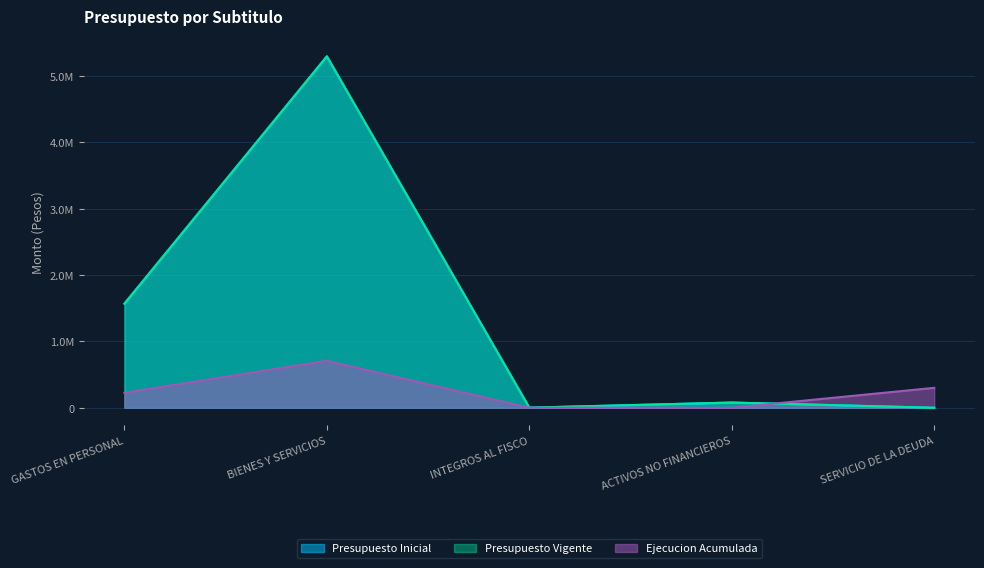

Reading left to right, list all the values displayed in this chart.

Presupuesto Inicial: 1568226	5295542	1291	78607	10
Presupuesto Vigente: 1568226	5295542	1291	78607	10
Ejecucion Acumulada: 225701	708396	0	0	300424